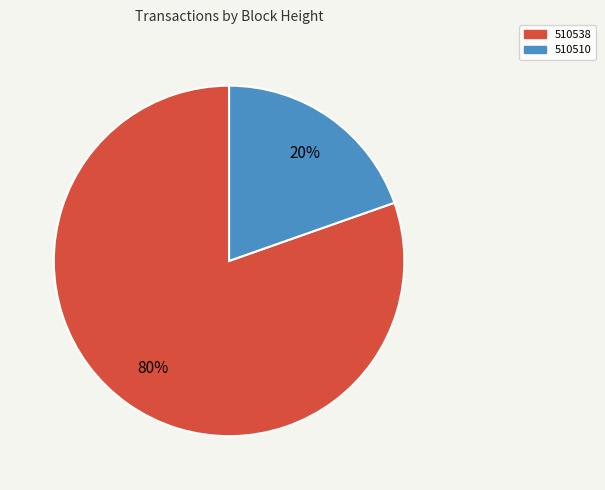

Which category accounts for the majority?

510538